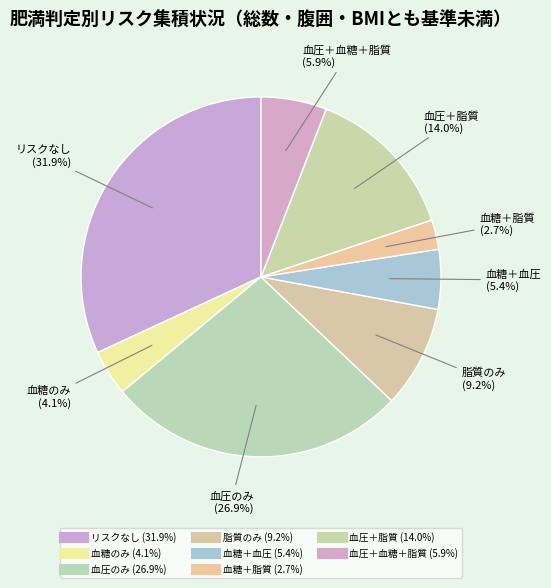

Does any single category account for the majority?

No